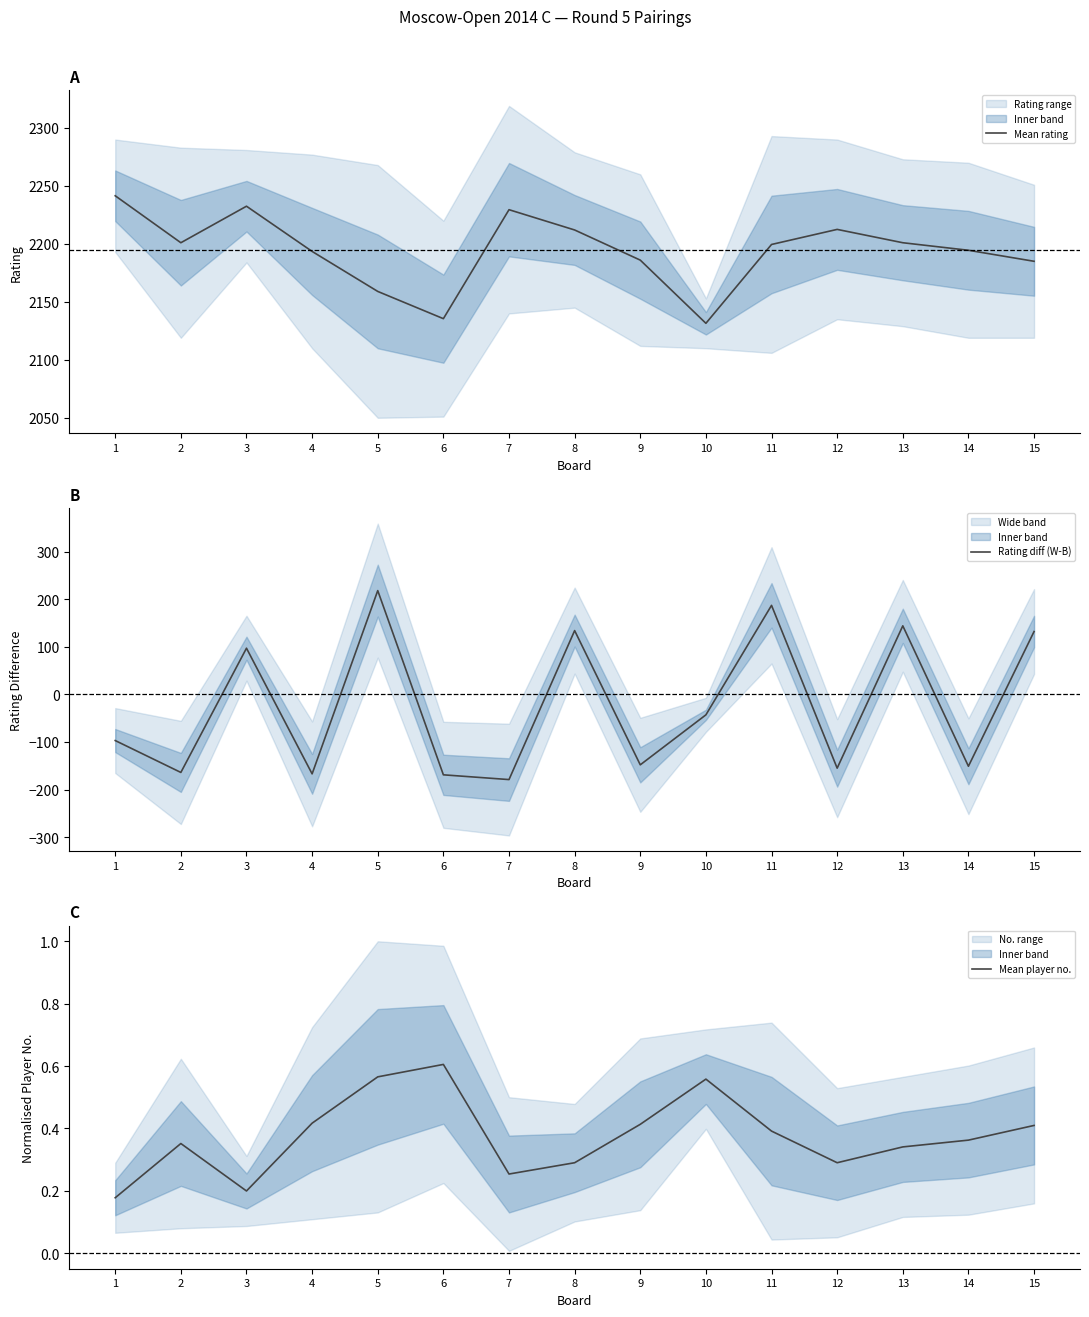

What is the difference between the Mean rating values at 7 and 11?

30.0